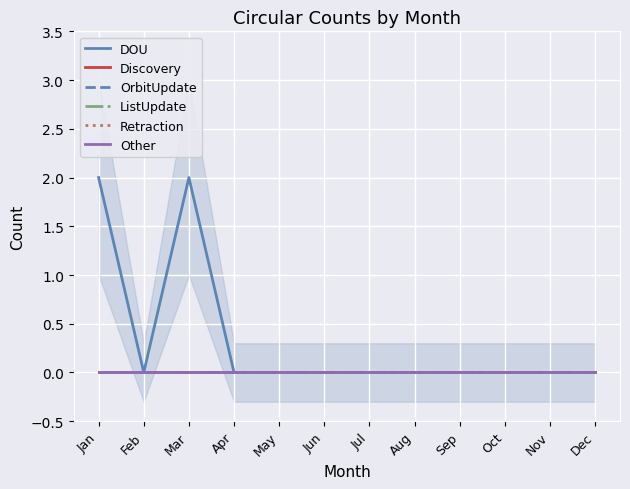

How many lines are shown in the chart?

6